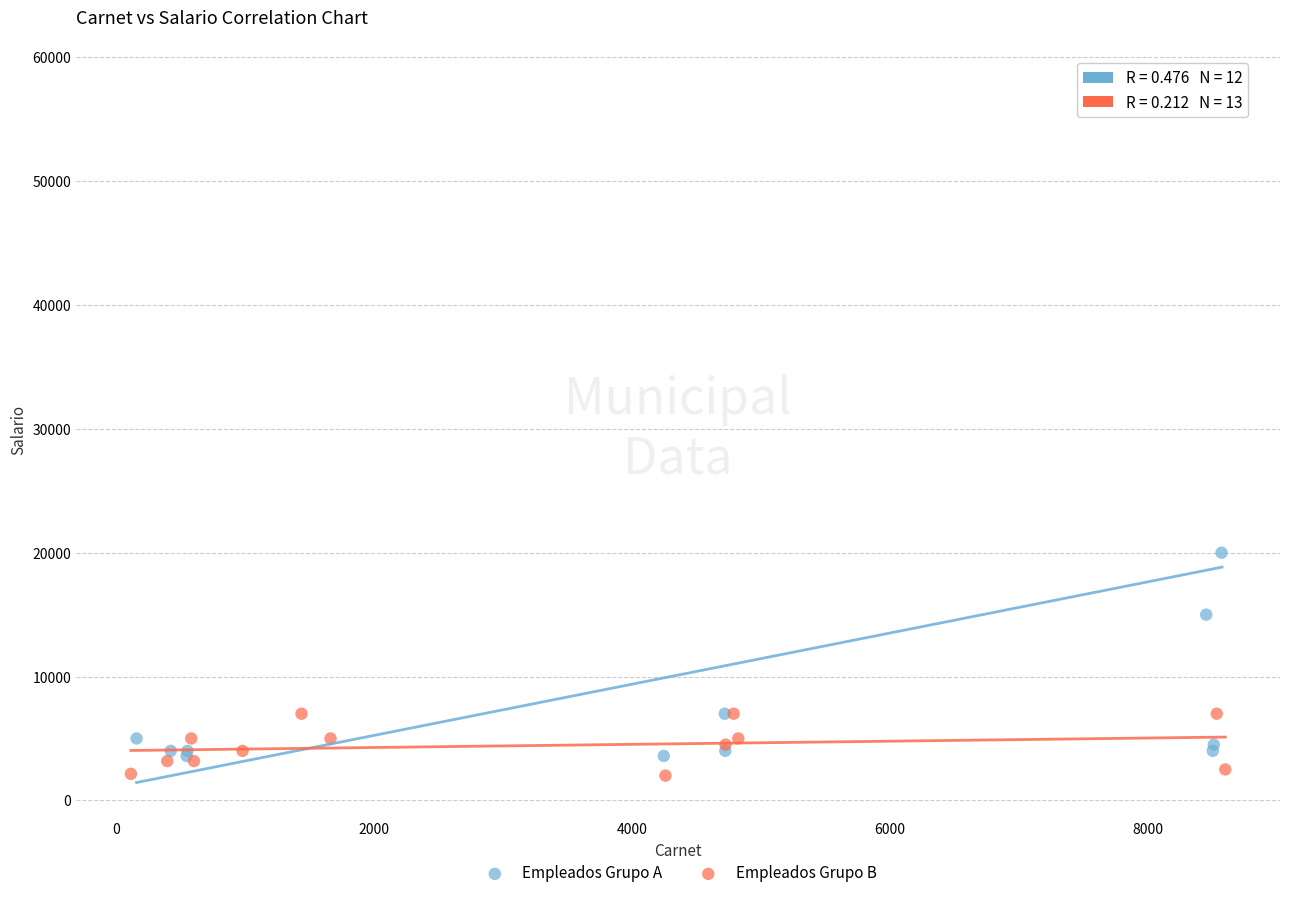

Which series contains the highest Y value?

Empleados Grupo A